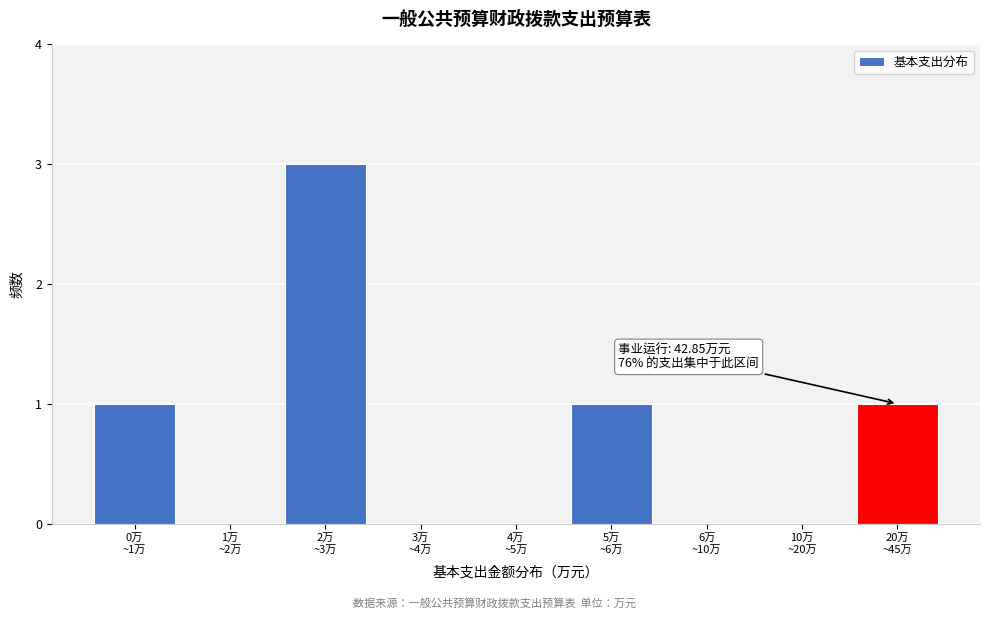

What is the maximum value shown in the chart?

3